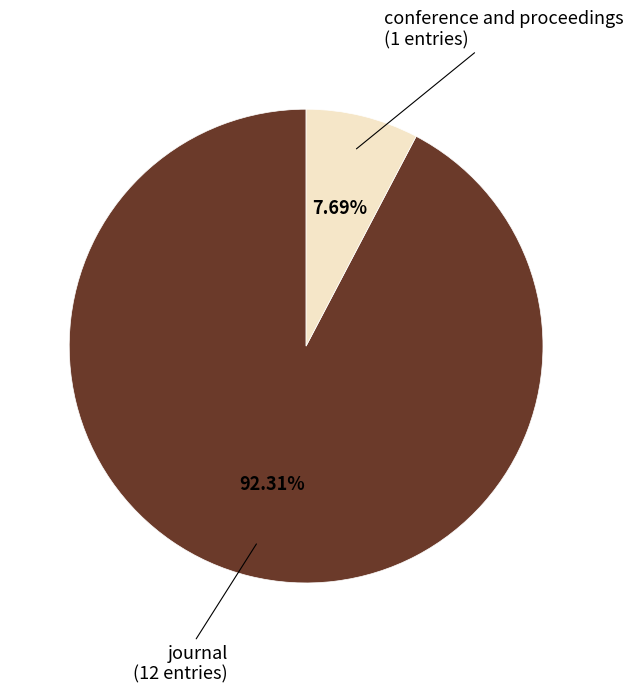

Which category has the smallest portion of the pie?

conference and proceedings